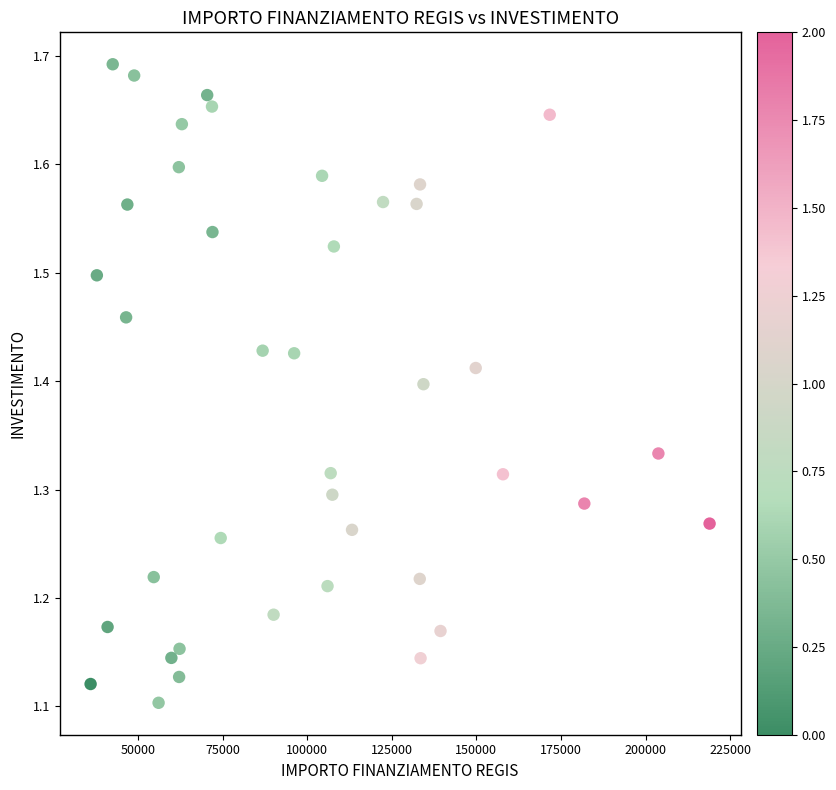

What is the range of X values (max minus min)?

182896.1